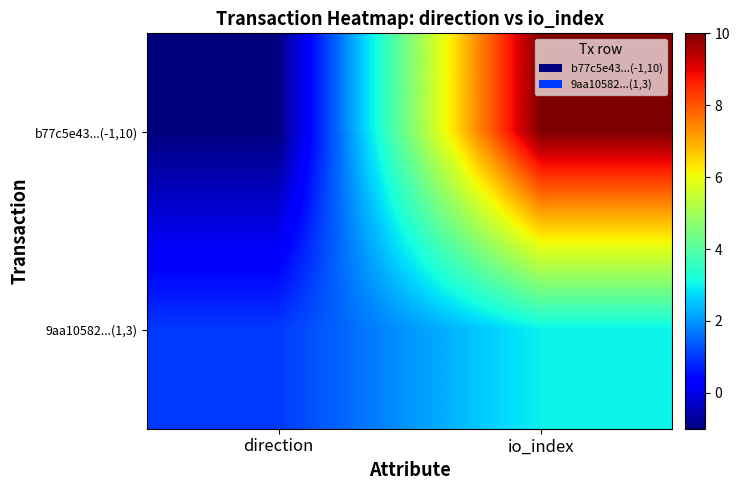

Between io_index and direction, which is larger?

io_index